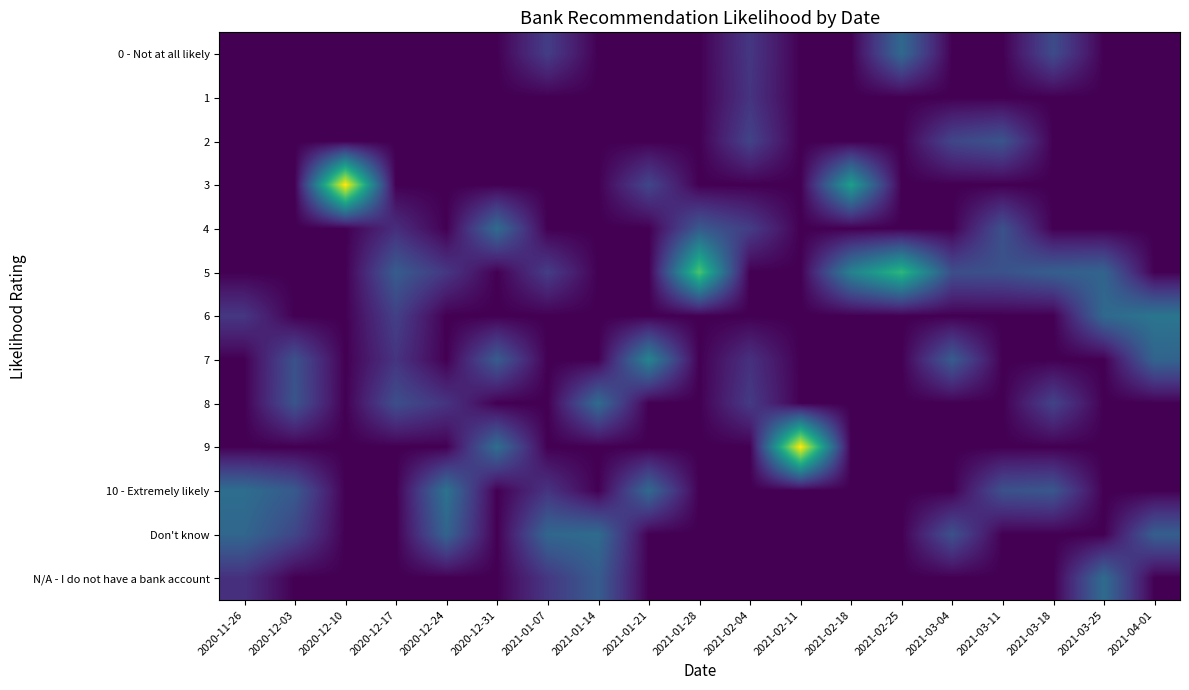

What is the difference between the highest and lowest values at 2021-01-14?

0.3